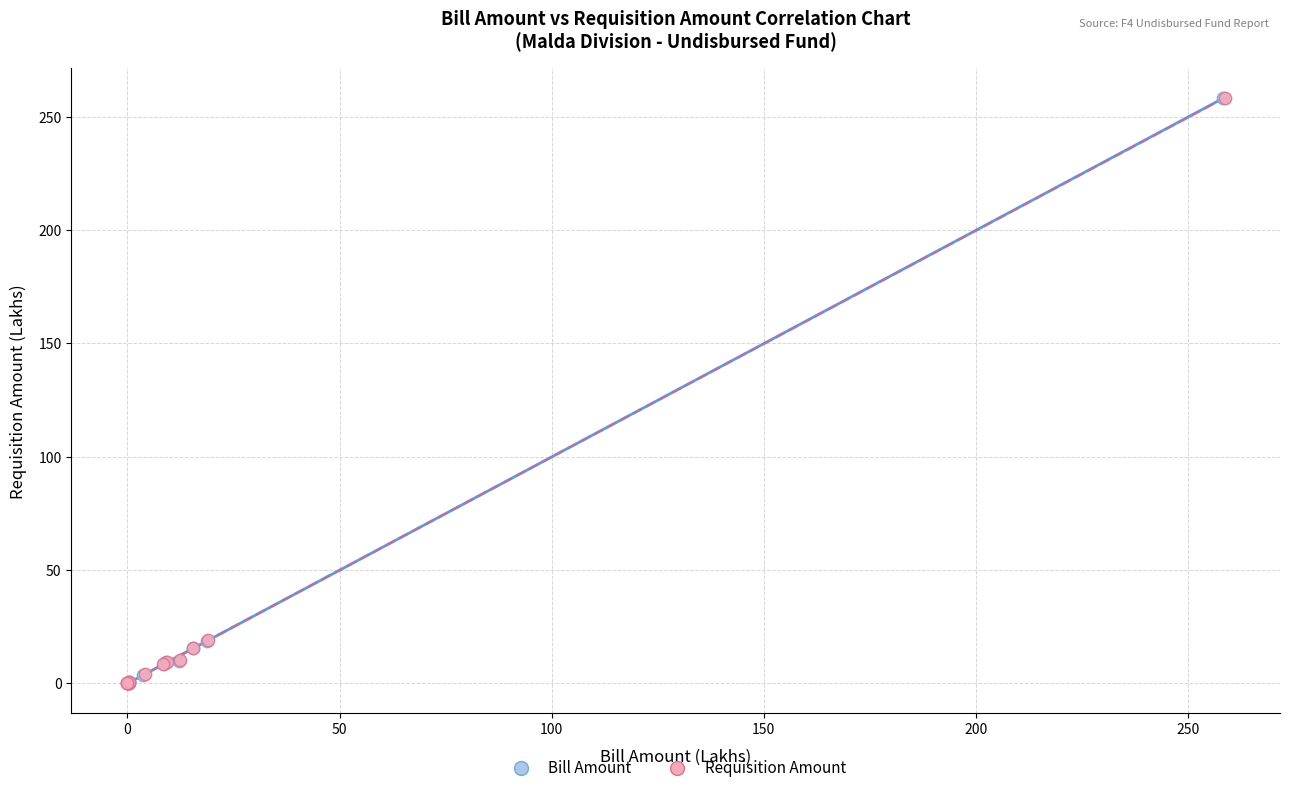

Which series has the widest spread of Y values?

Requisition Amount